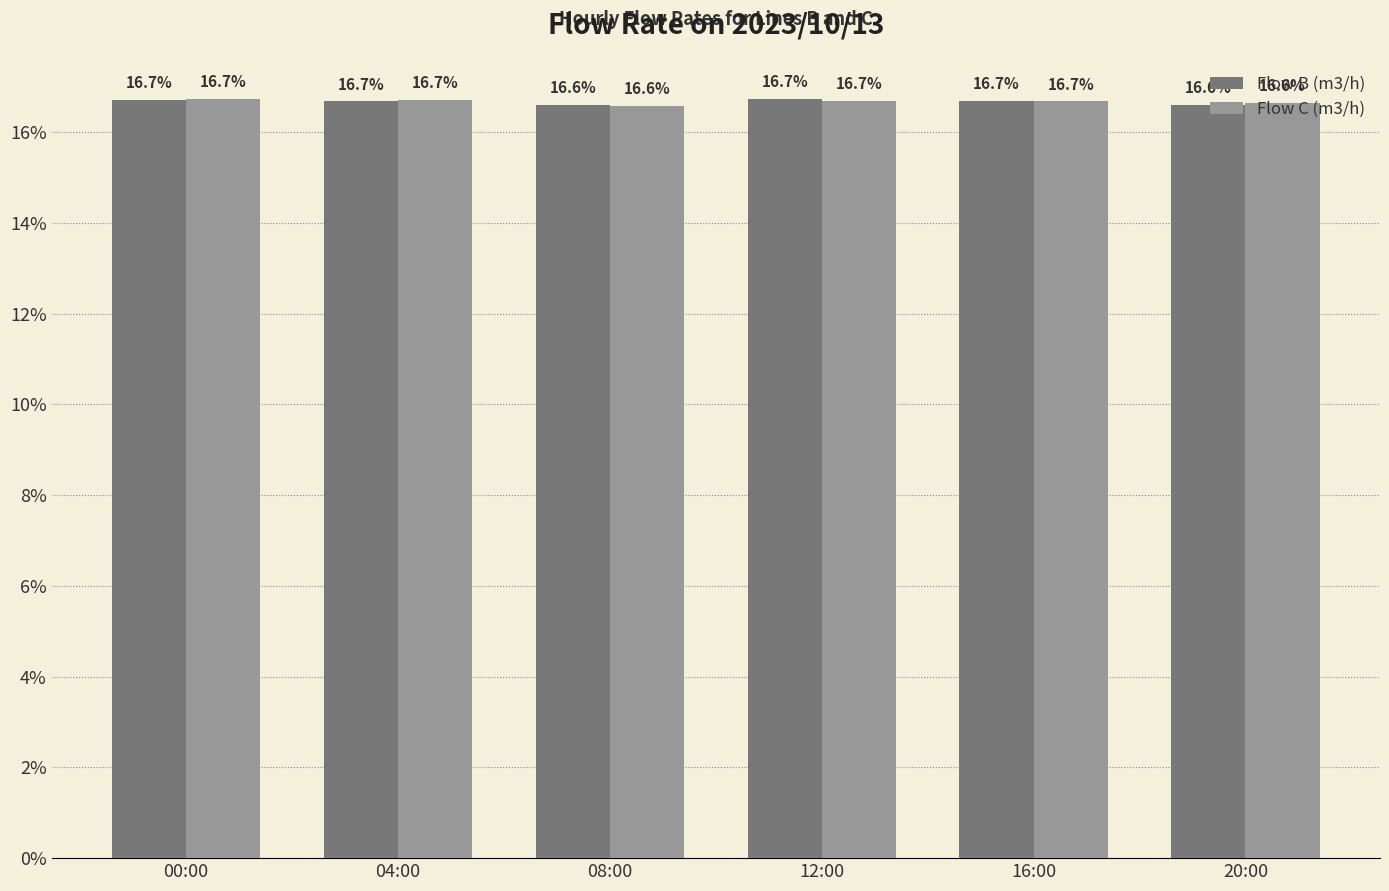

What is the sum of all Flow B (m3/h) values?

100.0